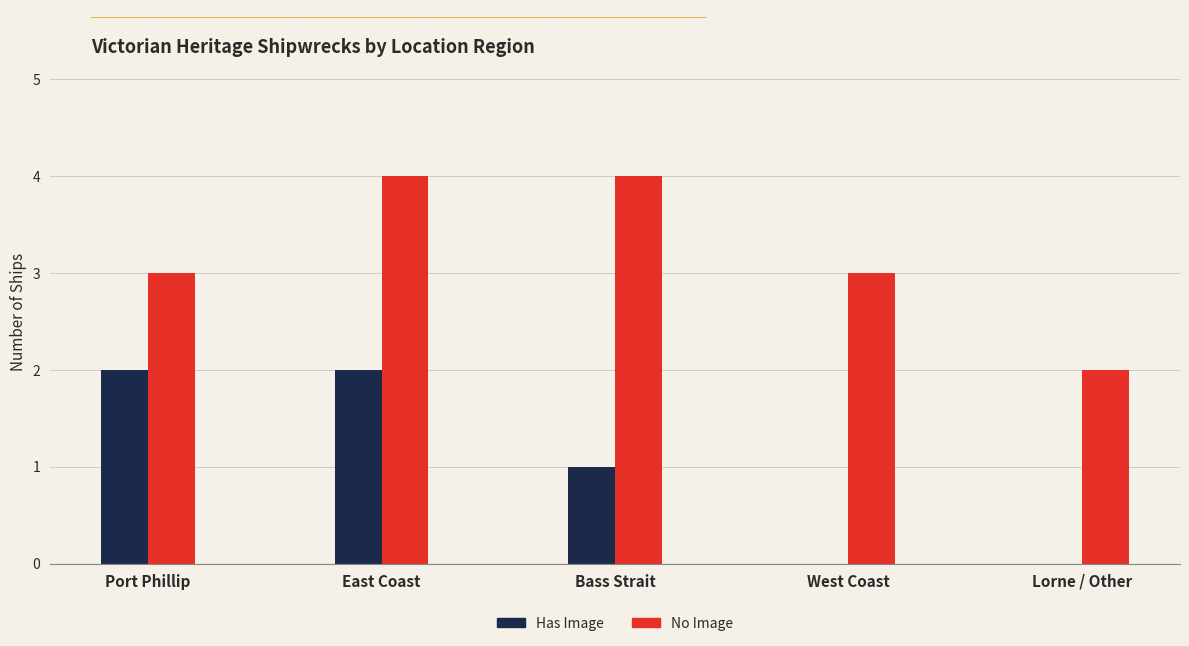

Count the number of data series in this chart.

2